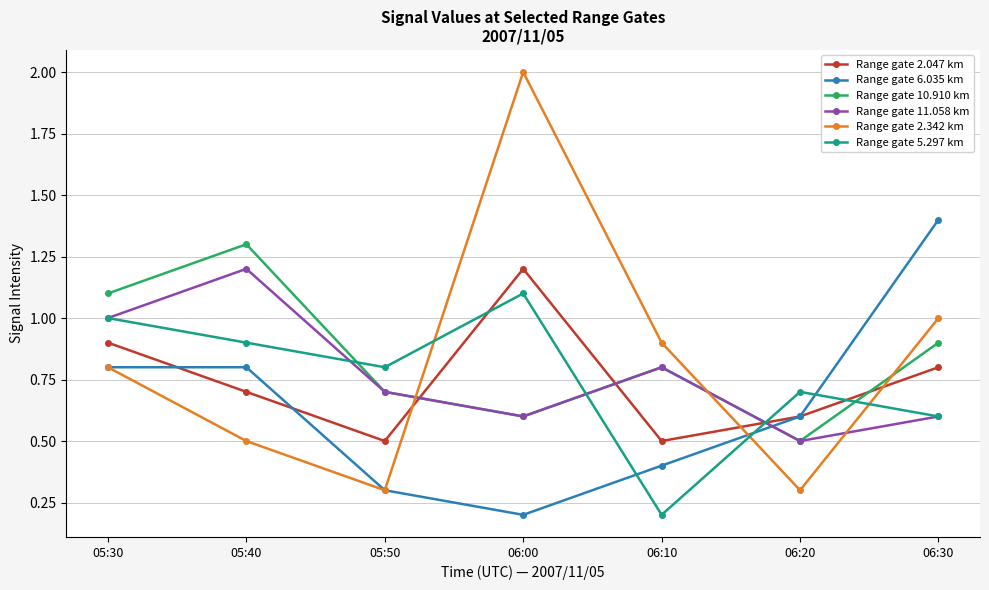

What is the sum of the Range gate 6.035 km values at 05:50 and 05:30?

1.1